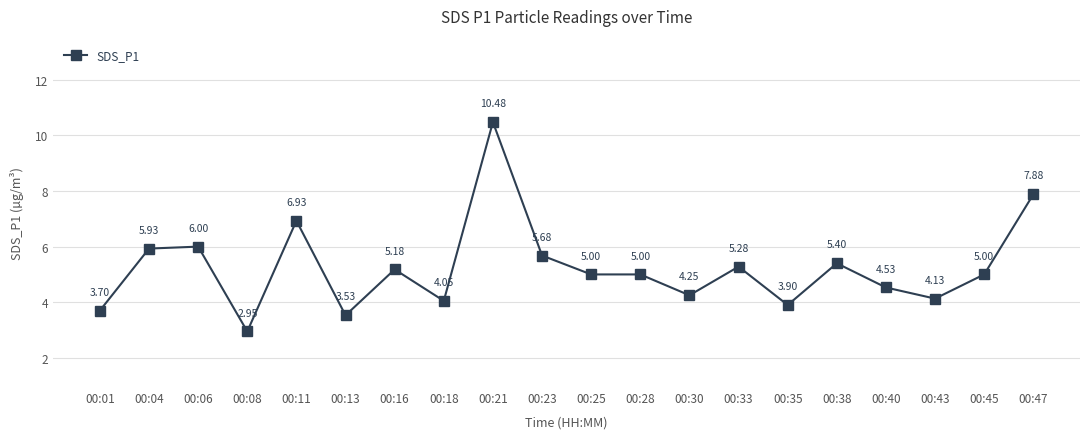

Where is the first local minimum?

00:08